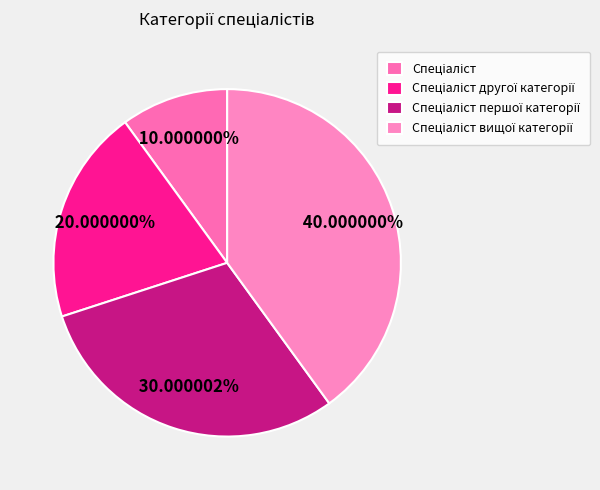

How many slices are in this pie chart?

4